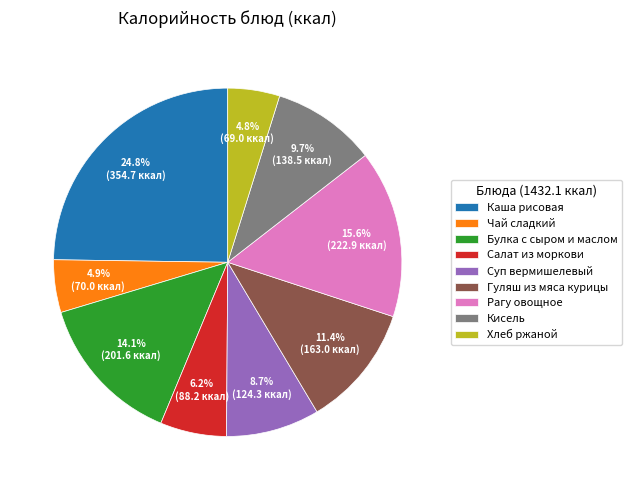

Is there a majority slice in this chart?

No